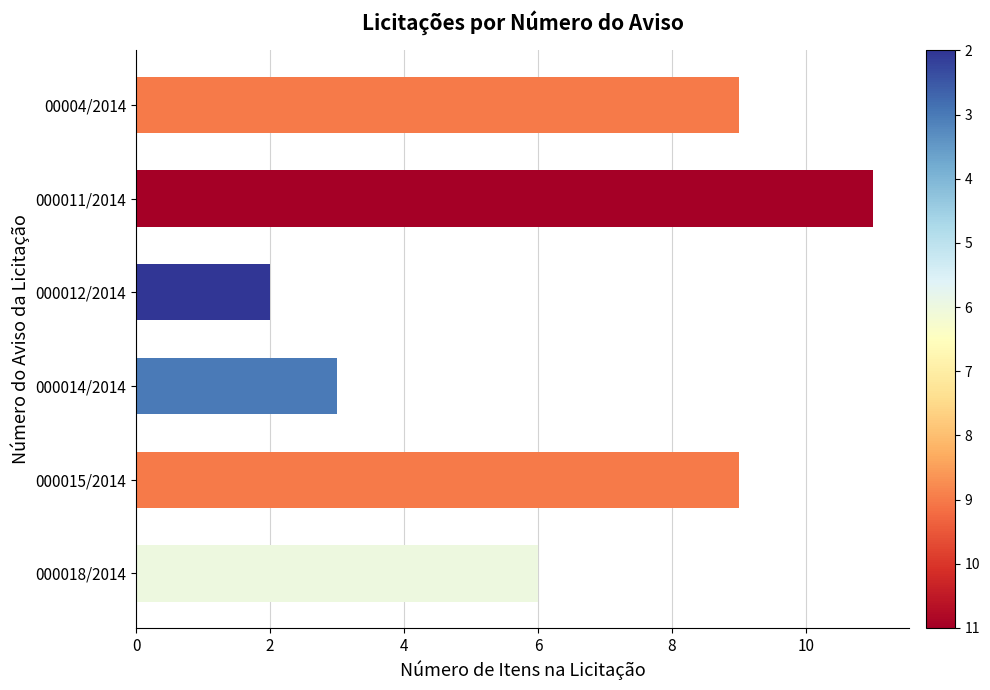

What is the difference between the maximum and minimum values?

9